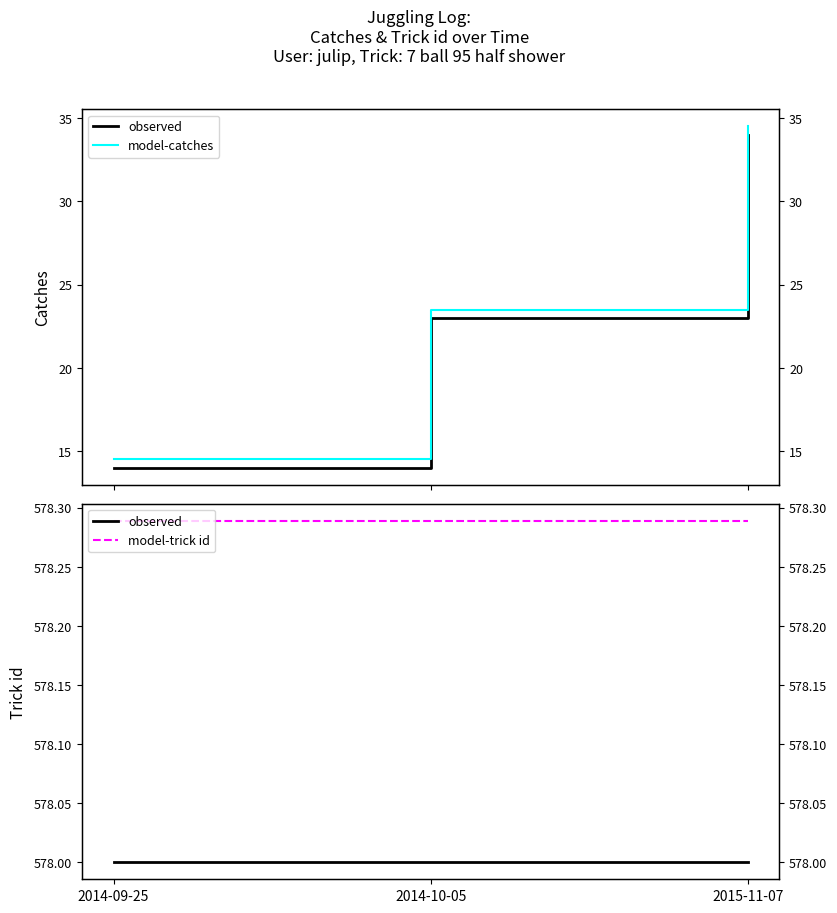

How many categories are shown in the chart?

3